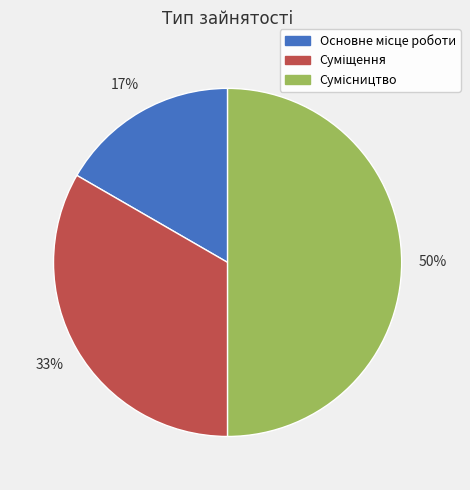

To the nearest percent, what is the average slice percentage?

33%